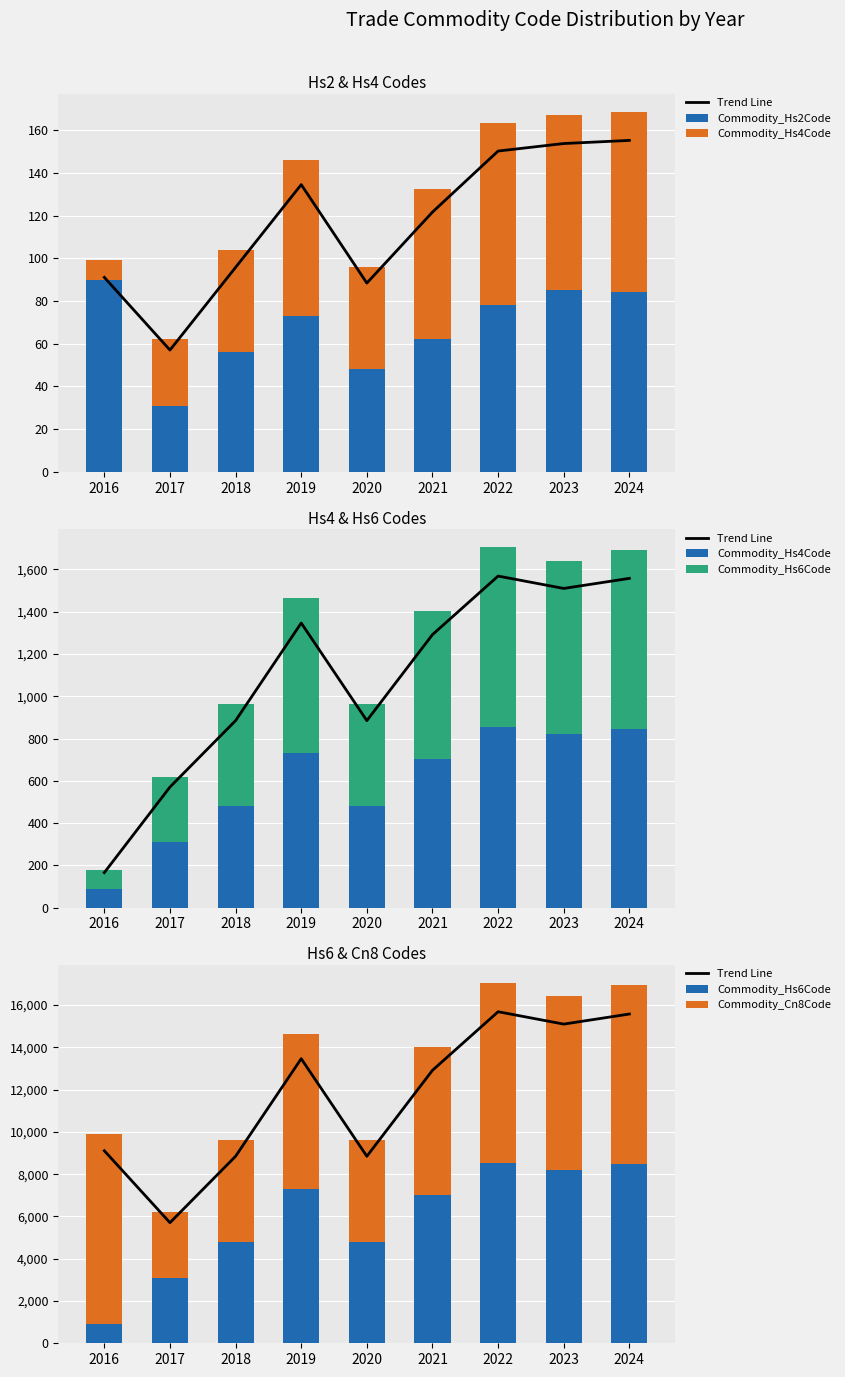

Reading left to right, transcribe all the data shown in this chart.

Trend Line: 9109.9	5705.8	8848.4	13465.7	8848.4	12916.8	15687.5	15102.5	15579.2
Commodity_Hs2Code: 90.0	31.0	56.0	73.0	48.0	62.0	78.0	85.0	84.0
Commodity_Hs4Code: 90.0	310.1	480.8	731.8	480.8	702.0	852.5	820.7	846.6
Commodity_Hs6Code: 900.2	3101.0	4808.9	7318.3	4808.9	7020.0	8525.8	8207.9	8466.9
Commodity_Cn8Code: 9001.9	3101.0	4808.9	7318.3	4808.9	7020.0	8525.8	8207.9	8466.9